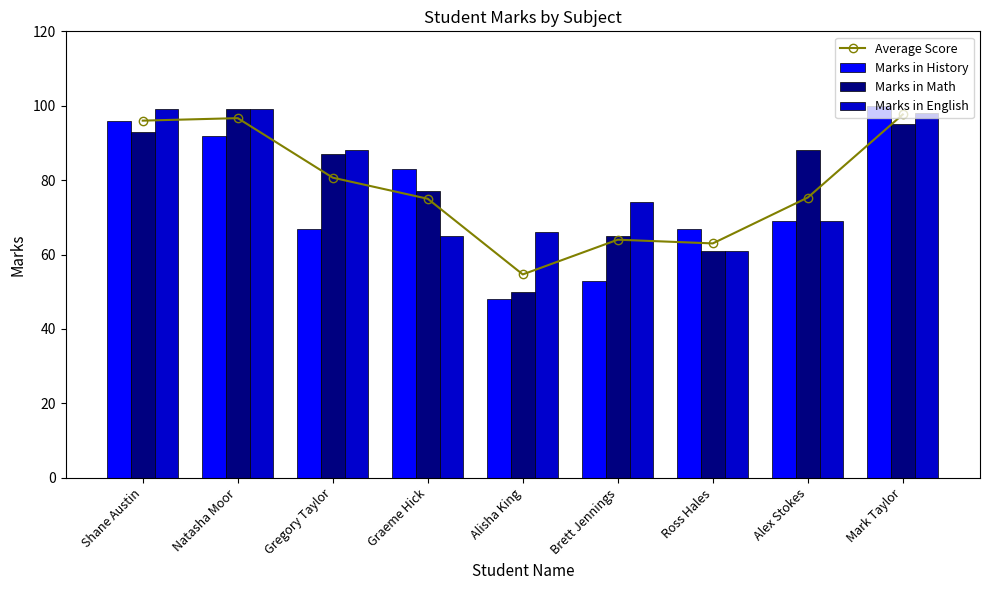

At which label does Marks in History first exceed 69?

Shane Austin